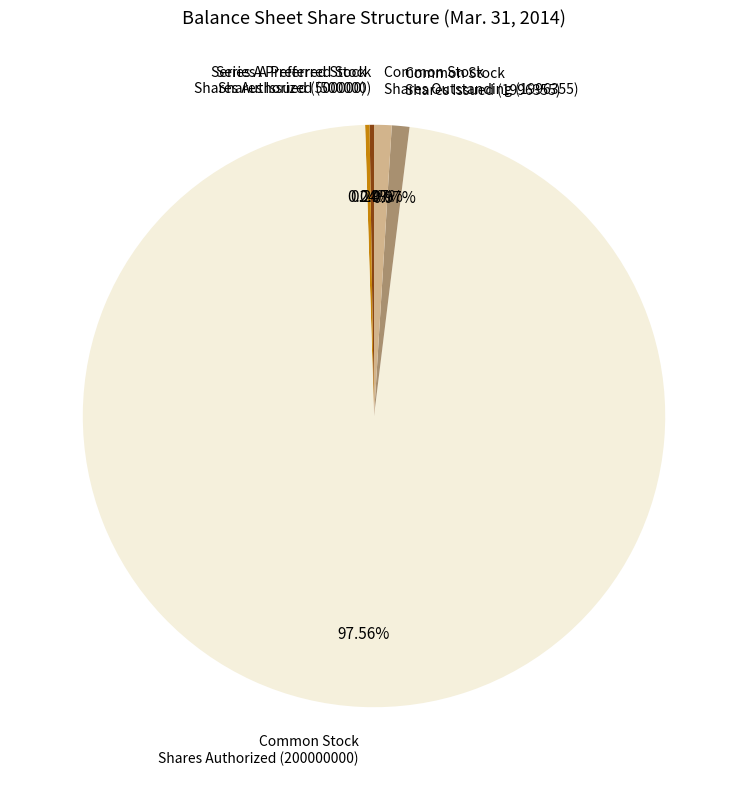

To the nearest percent, what is the average slice percentage?

20%